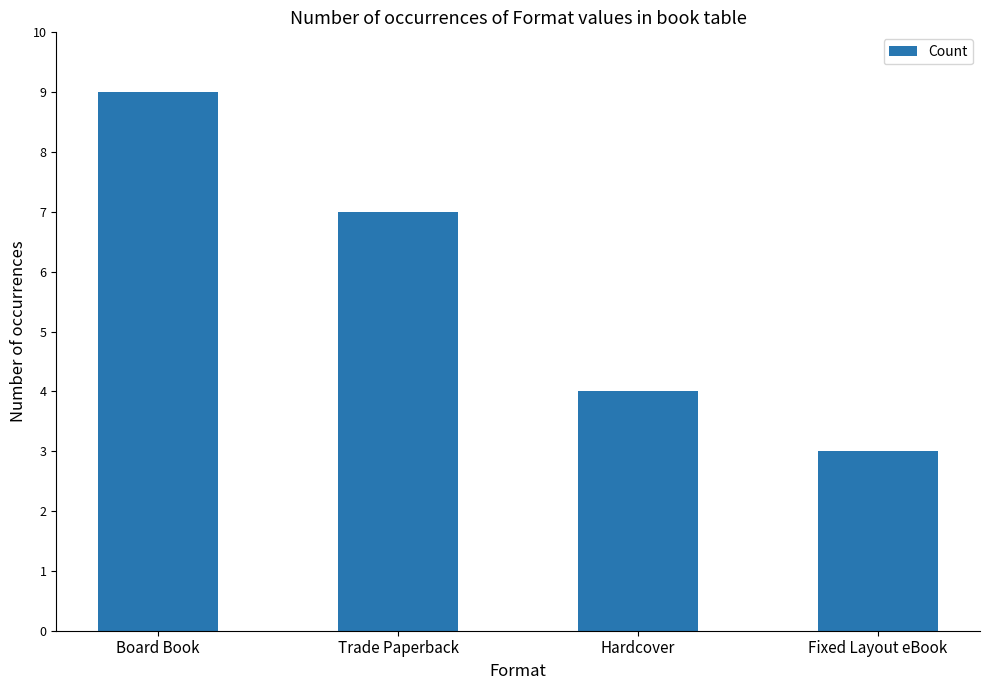

Reading left to right, list all the values displayed in this chart.

Board Book=9	Trade Paperback=7	Hardcover=4	Fixed Layout eBook=3